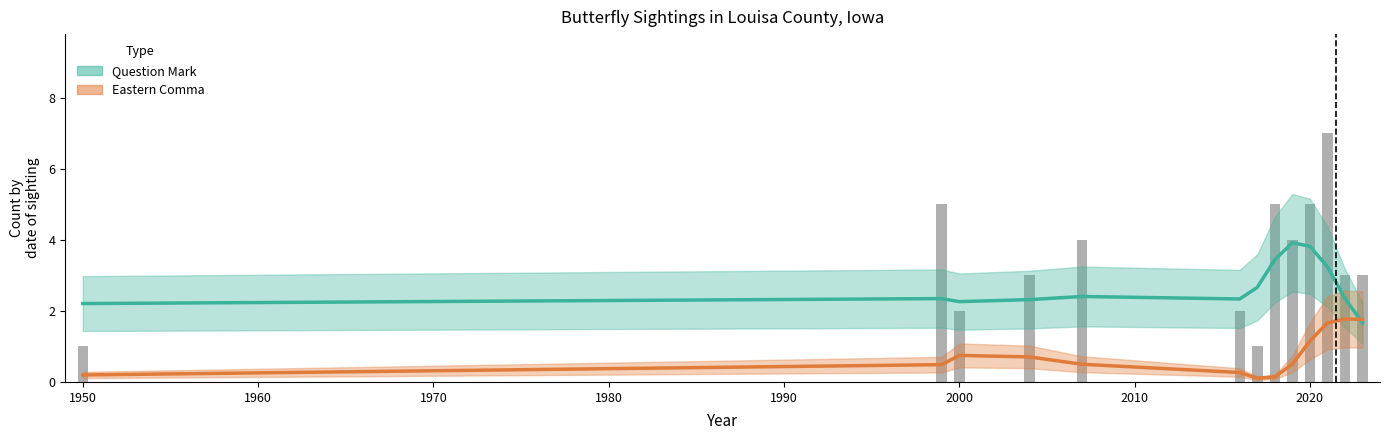

How many categories are shown in the chart?

13